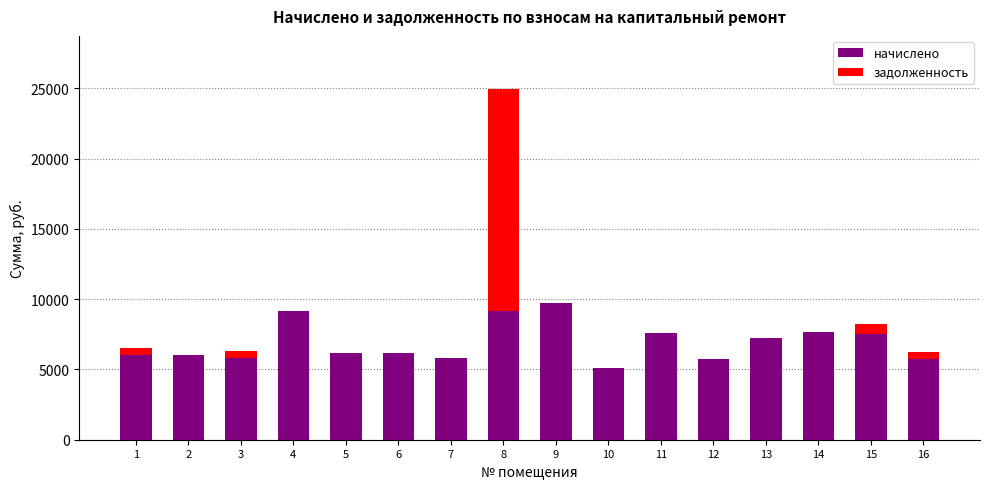

What is the highest value of the начислено series?

9738.0